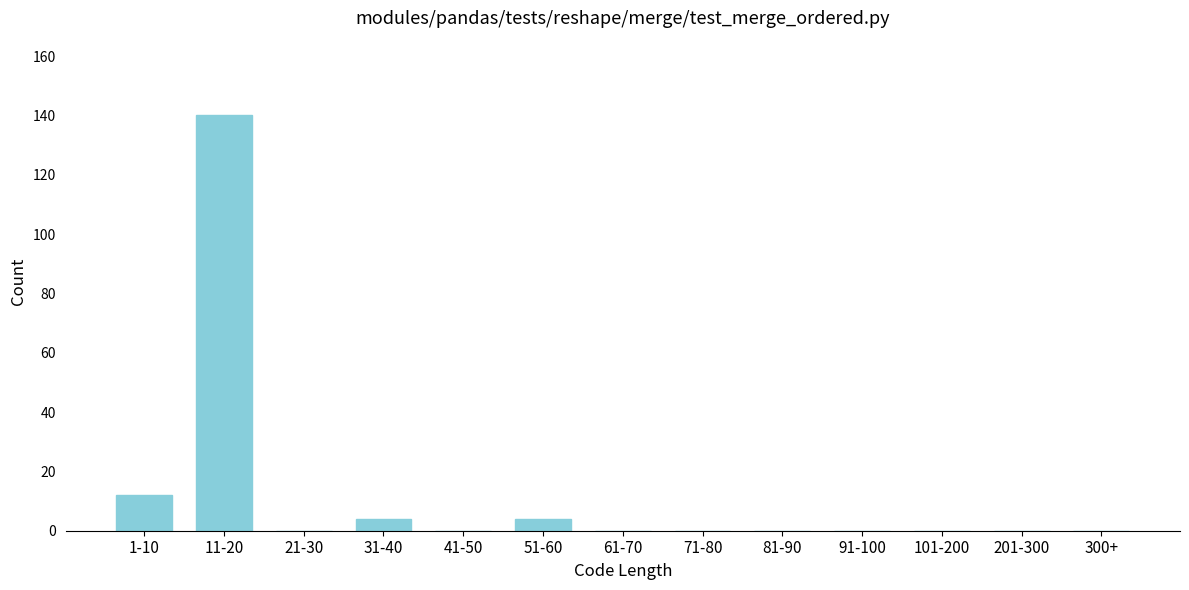

Reading right to left, what are all the values shown in this chart?

300+=0	201-300=0	101-200=0	91-100=0	81-90=0	71-80=0	61-70=0	51-60=4	41-50=0	31-40=4	21-30=0	11-20=140	1-10=12